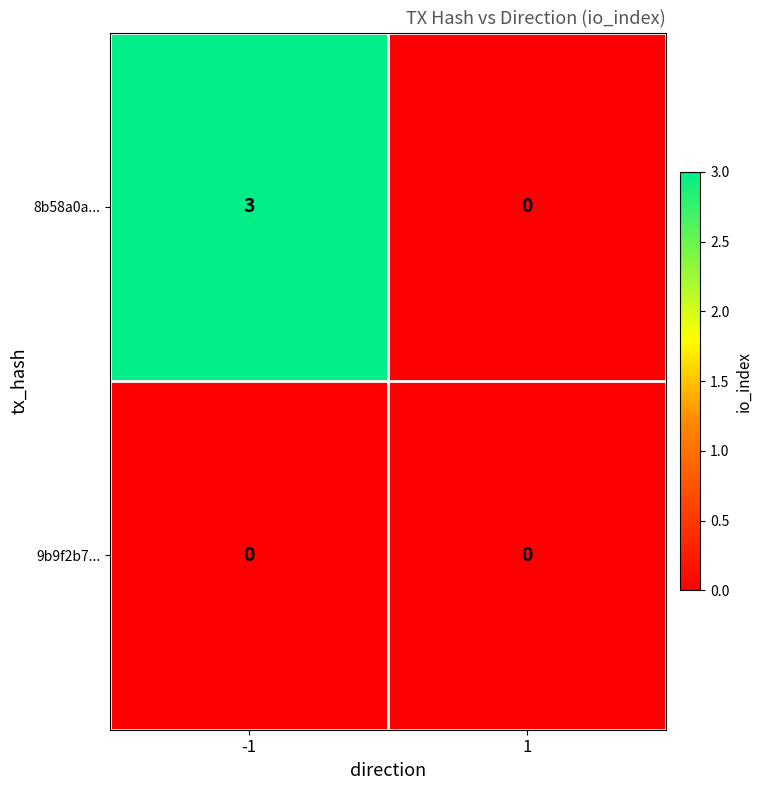

Which series has the largest total across all categories?

8b58a0a...